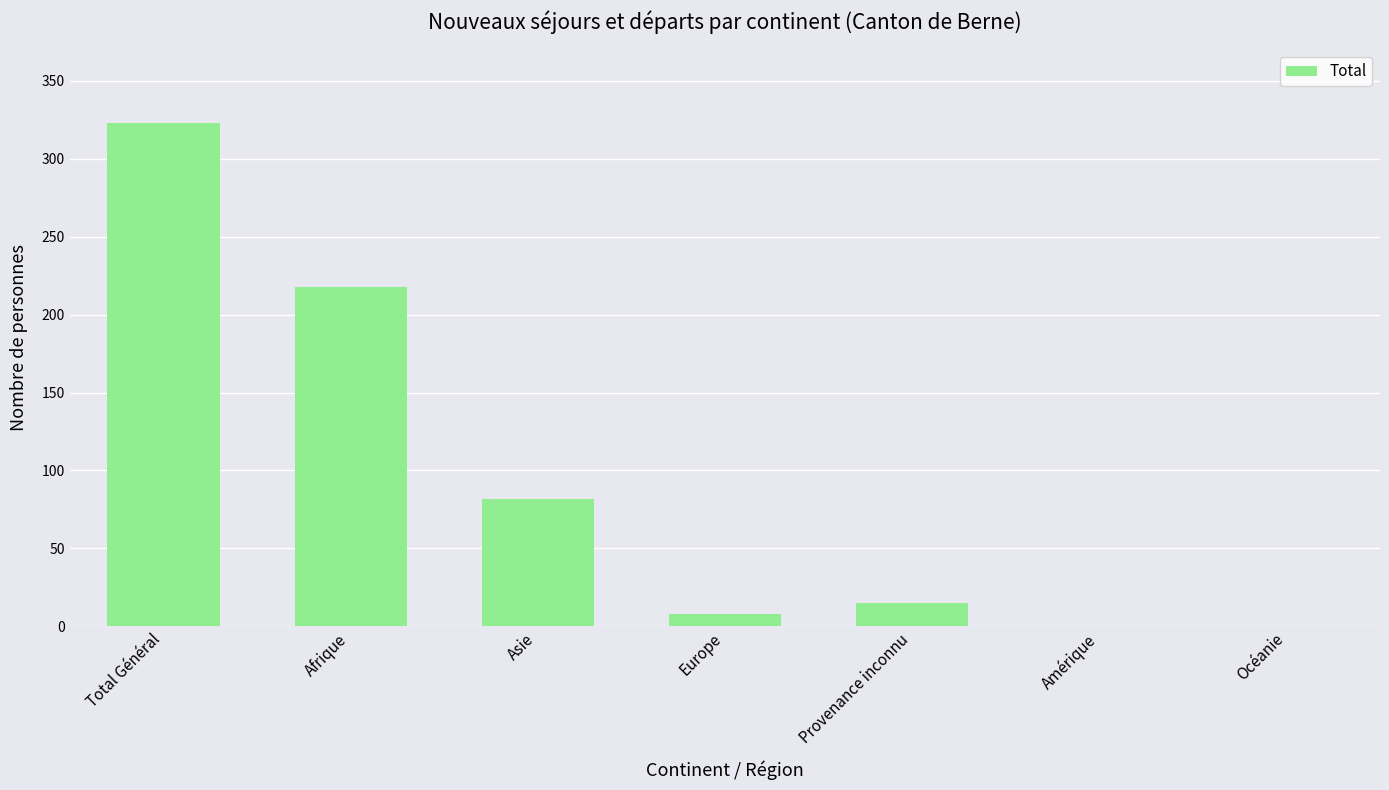

The chart shows a value of 20 at Asie. True or false?

False